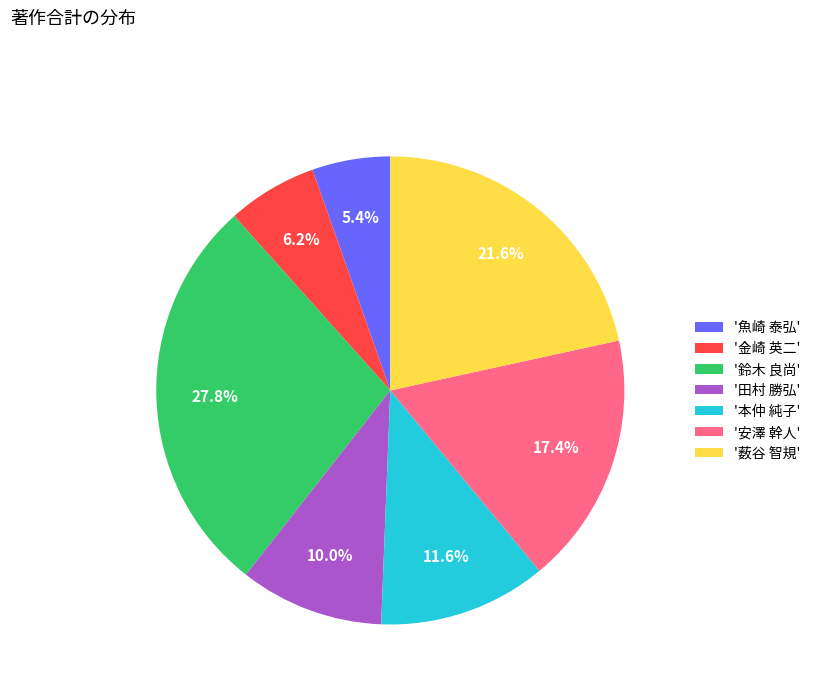

Is there any slice that represents more than half of the pie?

No